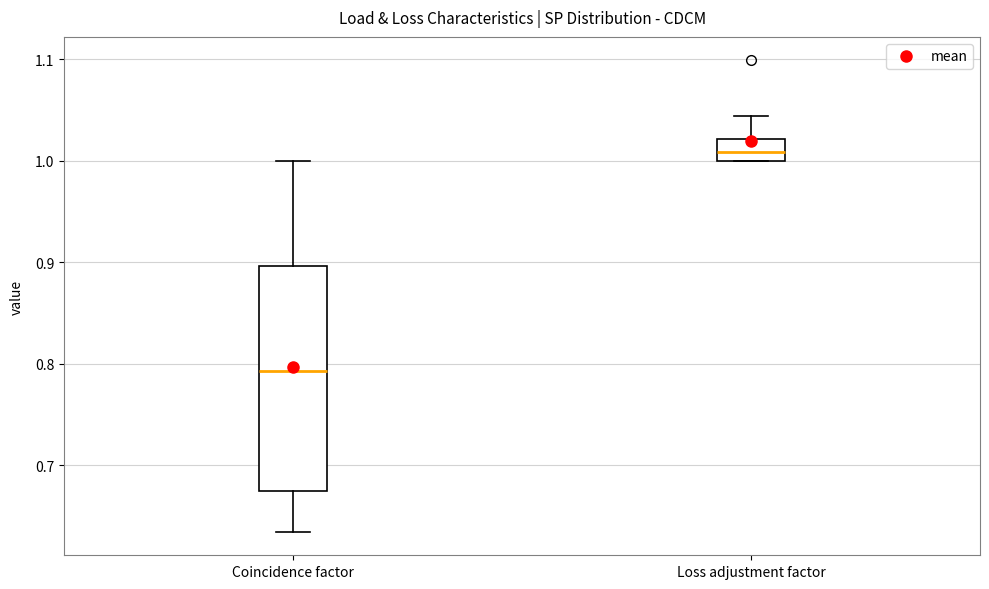

Which box's median line is the lowest?

Coincidence factor